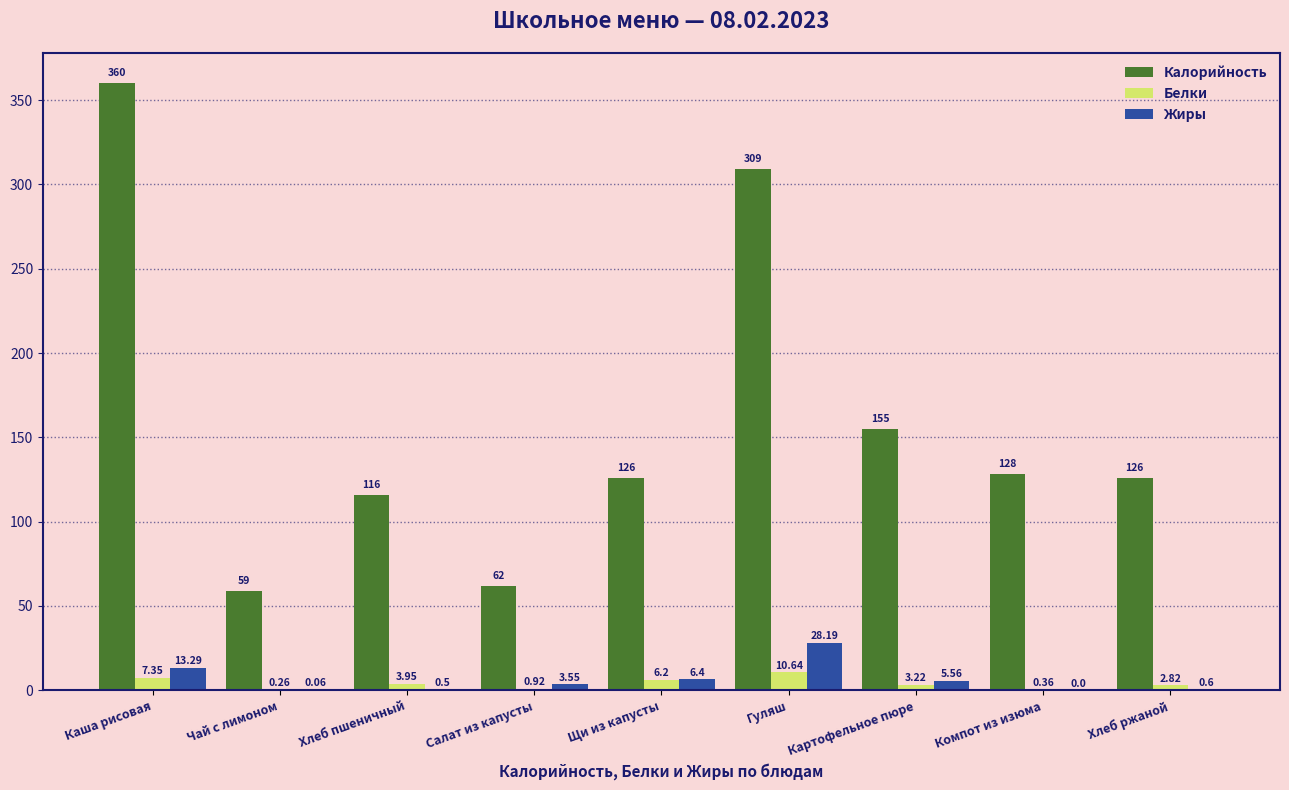

Between Каша рисовая and Гуляш, which series saw the biggest shift?

Калорийность